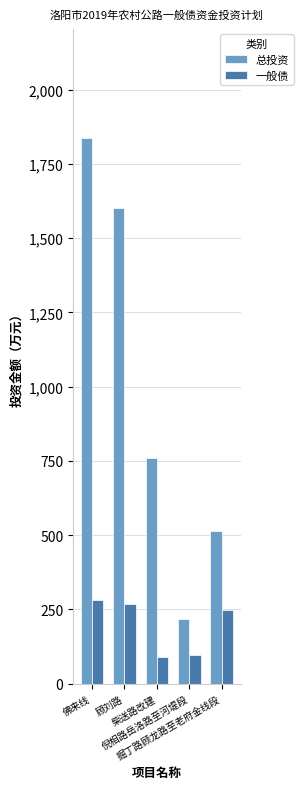

Count the number of data series in this chart.

2